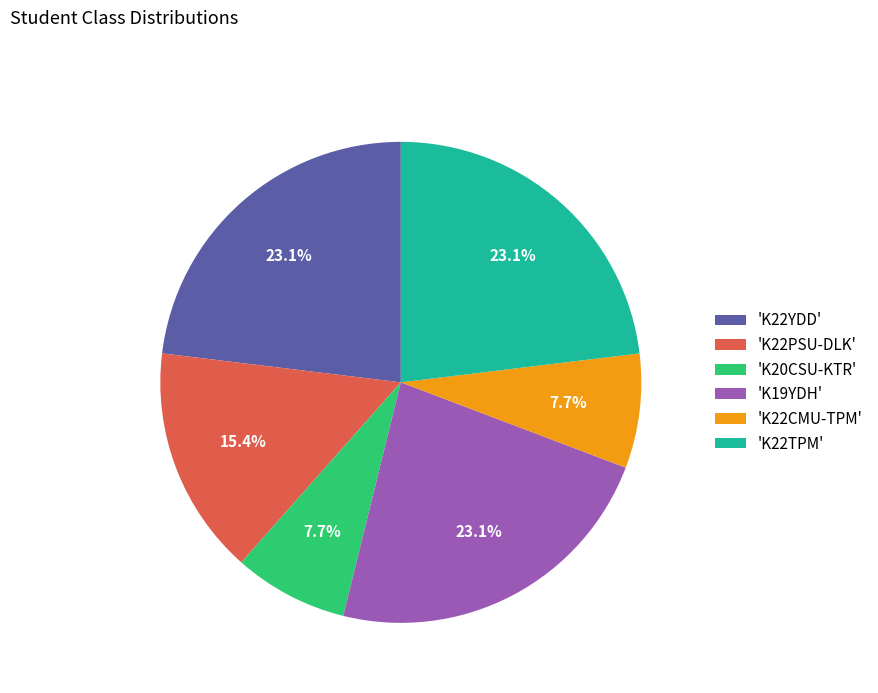

Between 'K22CMU-TPM' and 'K22TPM', which is larger?

'K22TPM'